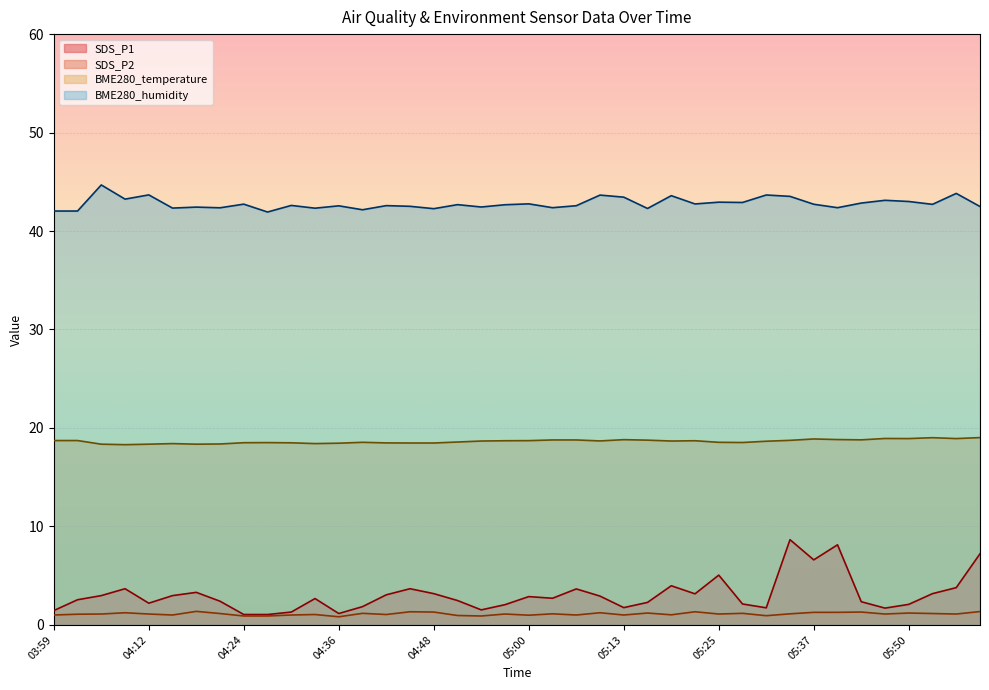

What is the sum of the SDS_P2 values at 05:50 and 05:19?

2.2